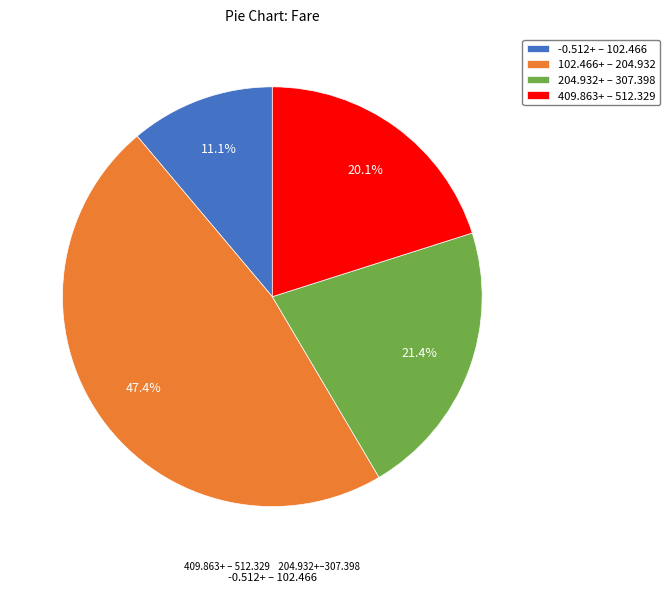

How many slices are in this pie chart?

4